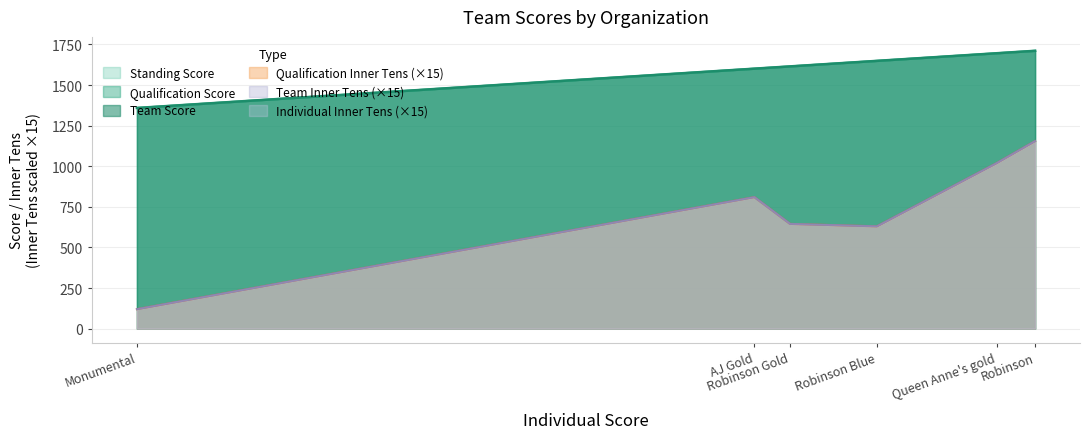

The value of Team Score at Robinson Gold is 1615. True or false?

True